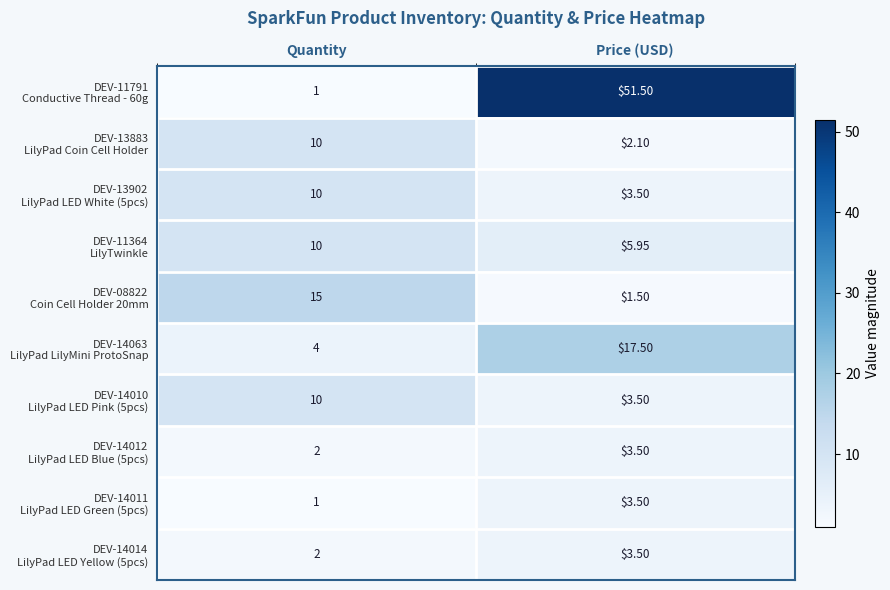

Which category has the lowest value across all series?

Quantity